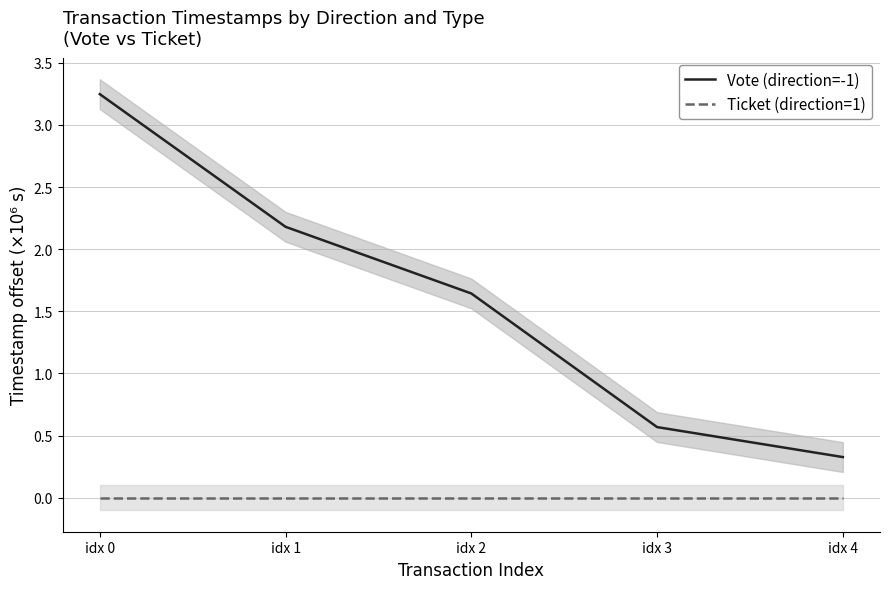

Is this an area chart (filled region under the line)?

No